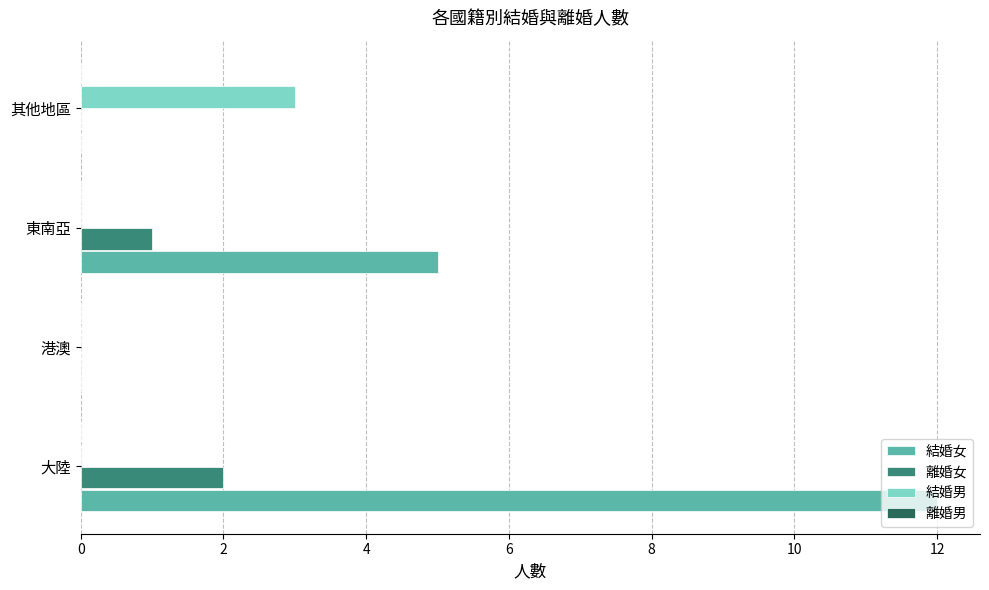

Where is 結婚女 nearest to the value 6?

東南亞